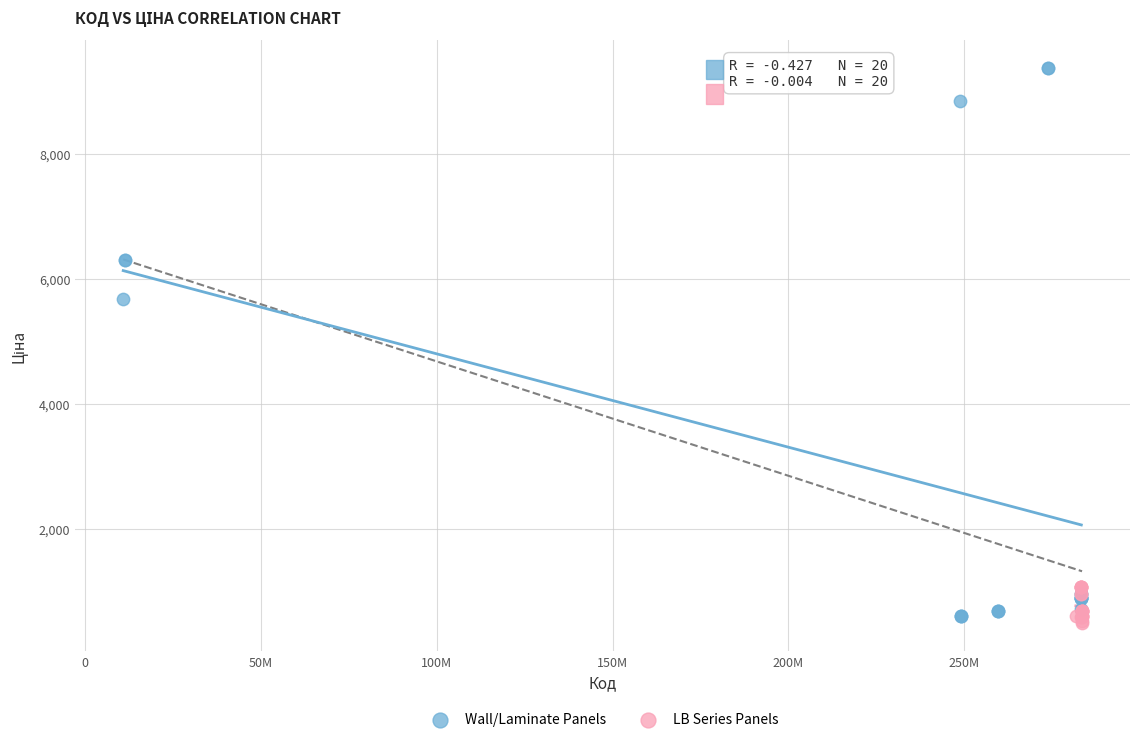

Which series reaches the maximum Y coordinate?

Wall/Laminate Panels